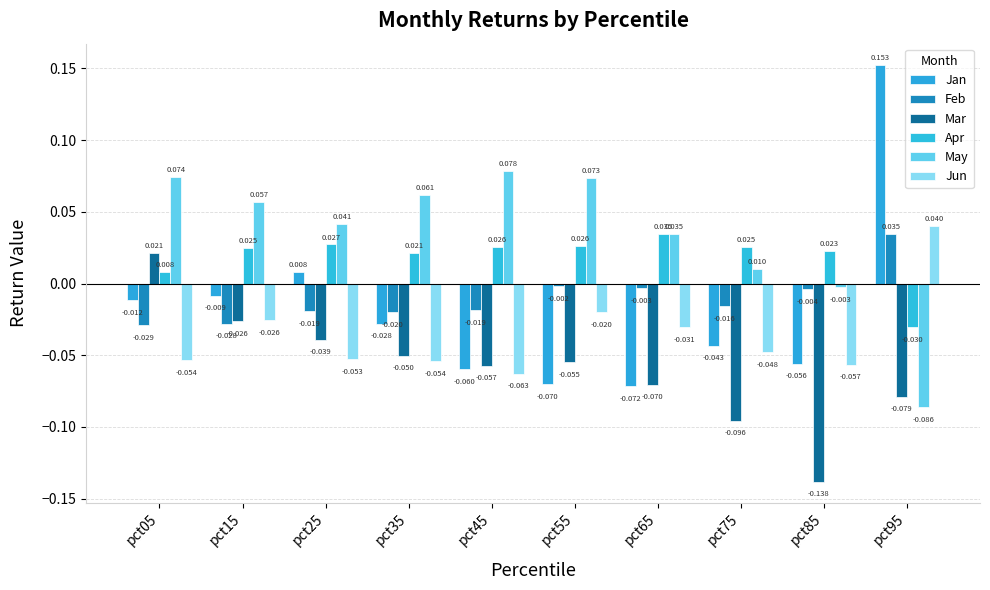

How many positive values does the Jan series have?

2